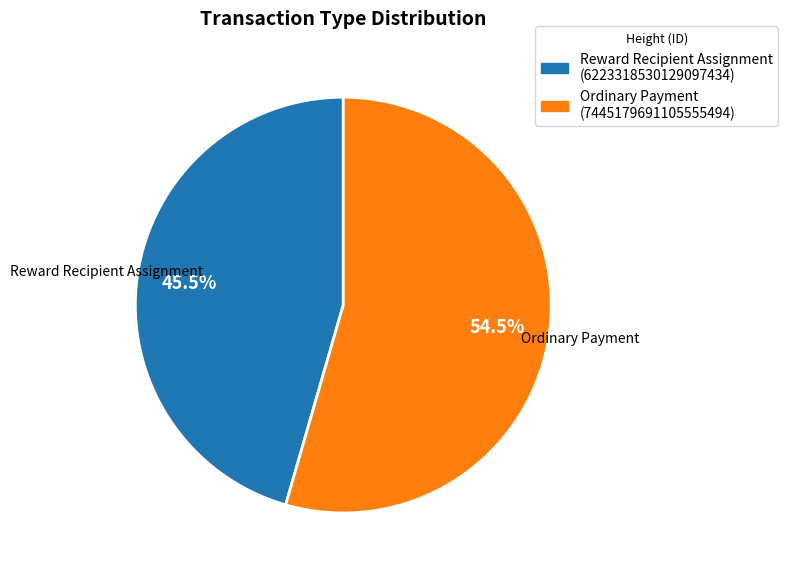

Is there a majority slice in this chart?

Yes